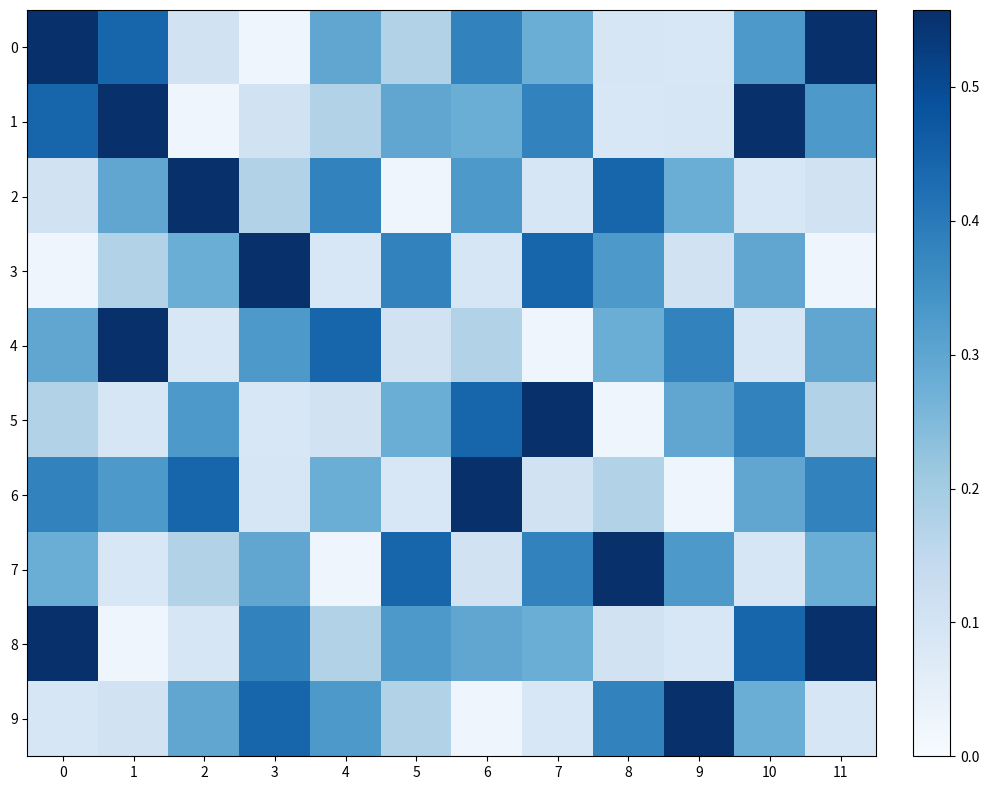

Reading right to left, extract all data points from this chart.

0: 11=0.6	10=0.3	9=0.1	8=0.1	7=0.3	6=0.4	5=0.2	4=0.3	3=0.0	2=0.1	1=0.4	0=0.6
1: 11=0.3	10=0.6	9=0.1	8=0.1	7=0.4	6=0.3	5=0.3	4=0.2	3=0.1	2=0.0	1=0.6	0=0.4
2: 11=0.1	10=0.1	9=0.3	8=0.4	7=0.1	6=0.3	5=0.0	4=0.4	3=0.2	2=0.6	1=0.3	0=0.1
3: 11=0.0	10=0.3	9=0.1	8=0.3	7=0.4	6=0.1	5=0.4	4=0.1	3=0.6	2=0.3	1=0.2	0=0.0
4: 11=0.3	10=0.1	9=0.4	8=0.3	7=0.0	6=0.2	5=0.1	4=0.4	3=0.3	2=0.1	1=0.6	0=0.3
5: 11=0.2	10=0.4	9=0.3	8=0.0	7=0.6	6=0.4	5=0.3	4=0.1	3=0.1	2=0.3	1=0.1	0=0.2
6: 11=0.4	10=0.3	9=0.0	8=0.2	7=0.1	6=0.6	5=0.1	4=0.3	3=0.1	2=0.4	1=0.3	0=0.4
7: 11=0.3	10=0.1	9=0.3	8=0.6	7=0.4	6=0.1	5=0.4	4=0.0	3=0.3	2=0.2	1=0.1	0=0.3
8: 11=0.6	10=0.4	9=0.1	8=0.1	7=0.3	6=0.3	5=0.3	4=0.2	3=0.4	2=0.1	1=0.0	0=0.6
9: 11=0.1	10=0.3	9=0.6	8=0.4	7=0.1	6=0.0	5=0.2	4=0.3	3=0.4	2=0.3	1=0.1	0=0.1